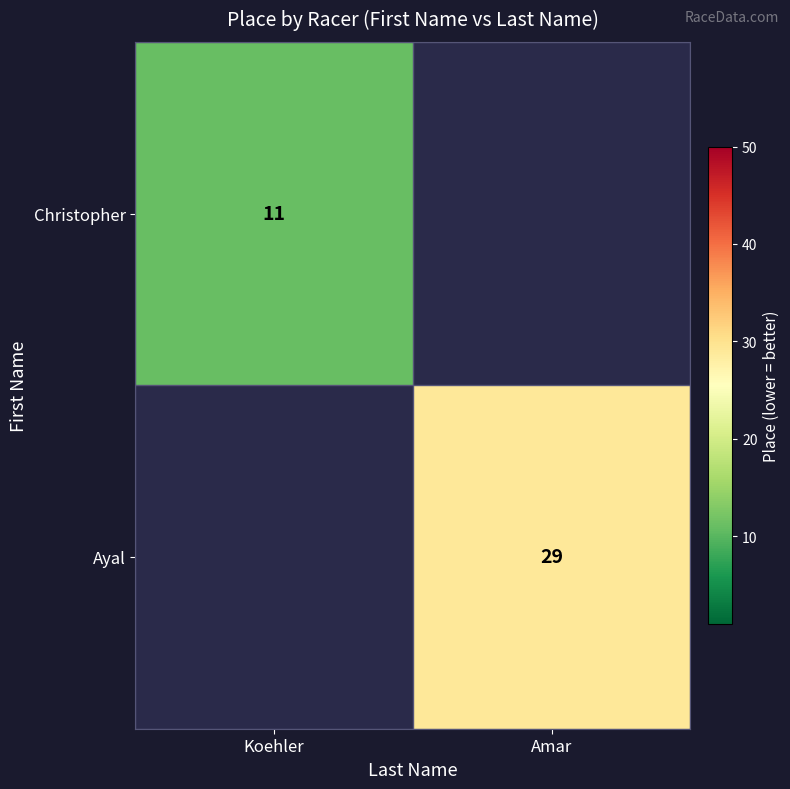

Is the value of Christopher at Koehler greater than the value of Ayal at Amar?

No